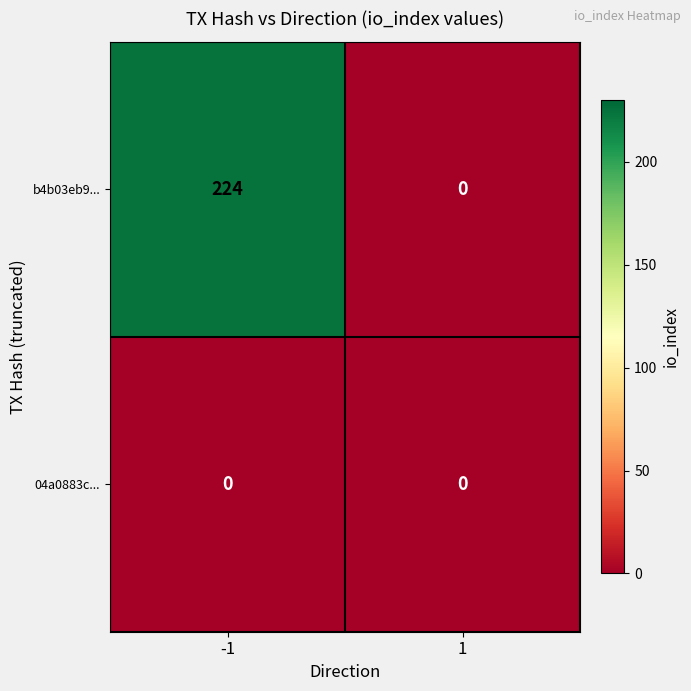

What is the spread (max minus min) of values at -1?

224